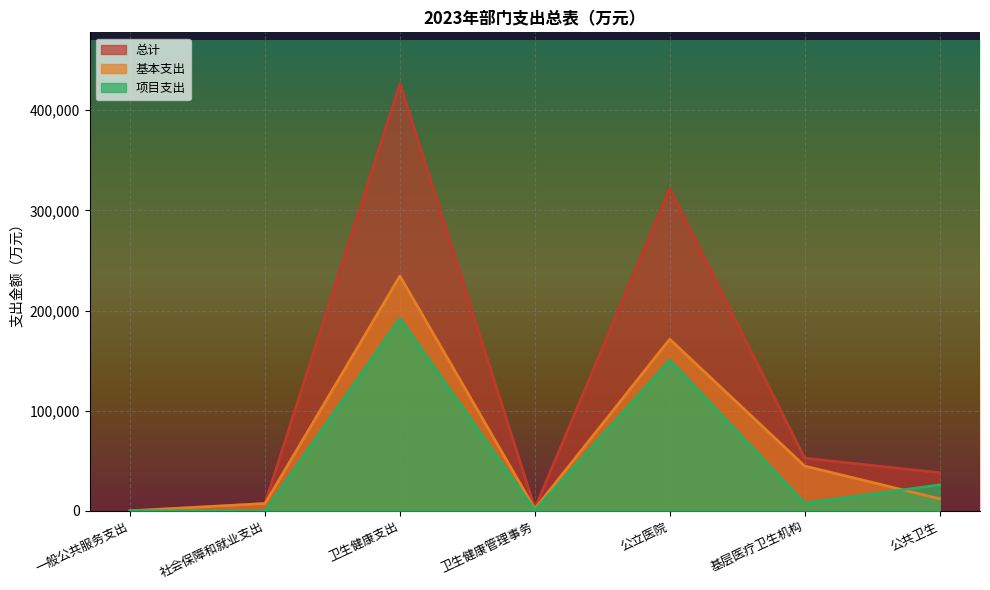

Where is the first local minimum for 总计?

卫生健康管理事务